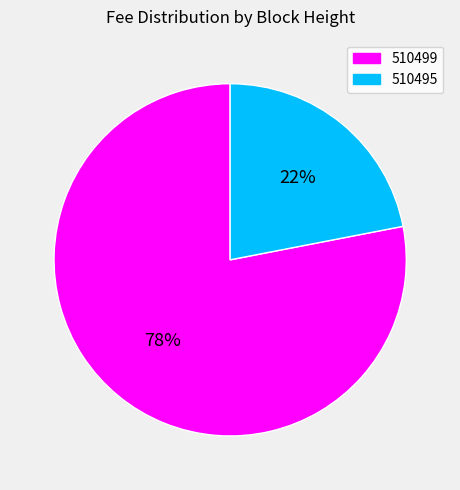

What is the majority slice?

510499